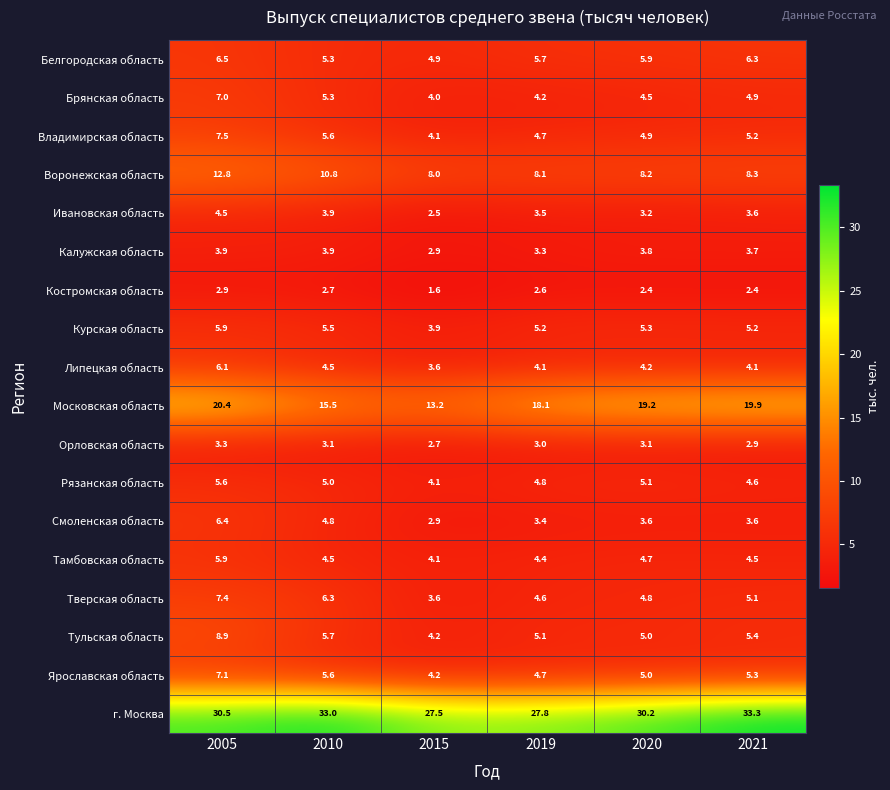

List the labels in order of Владимирская область value, smallest first.

2015, 2019, 2020, 2021, 2010, 2005